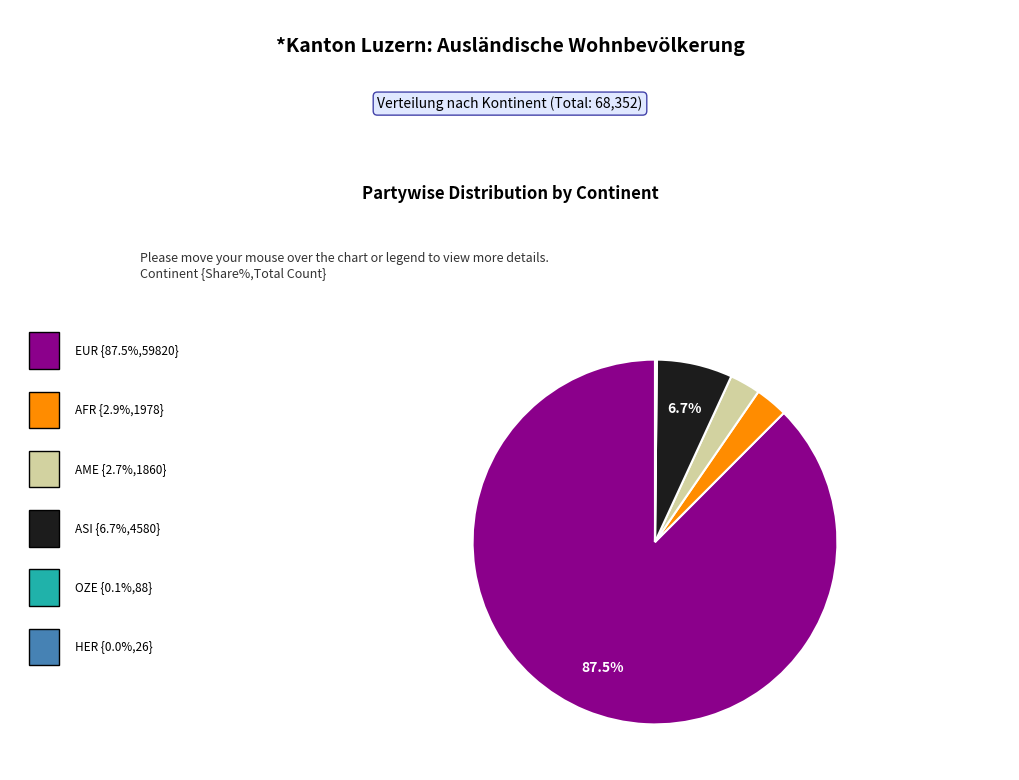

Does any single category account for the majority?

Yes